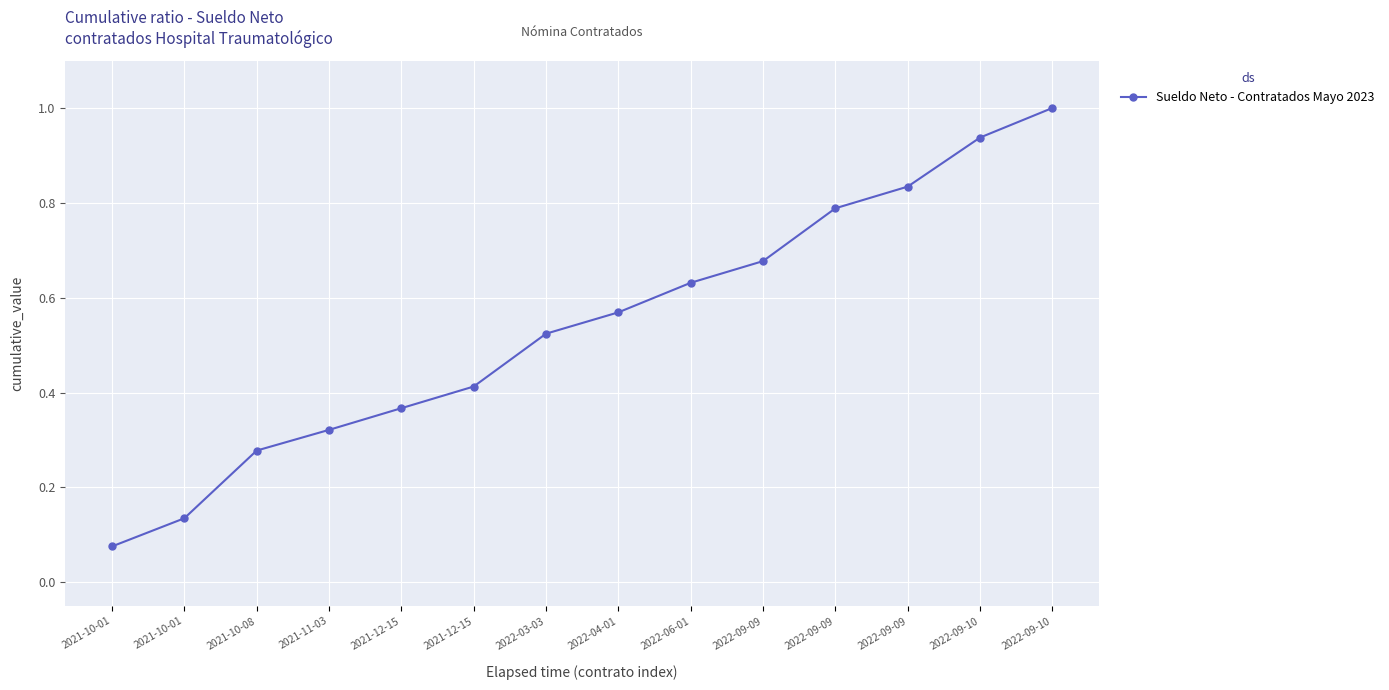

Which label corresponds to the smallest value in the chart?

2021-10-01